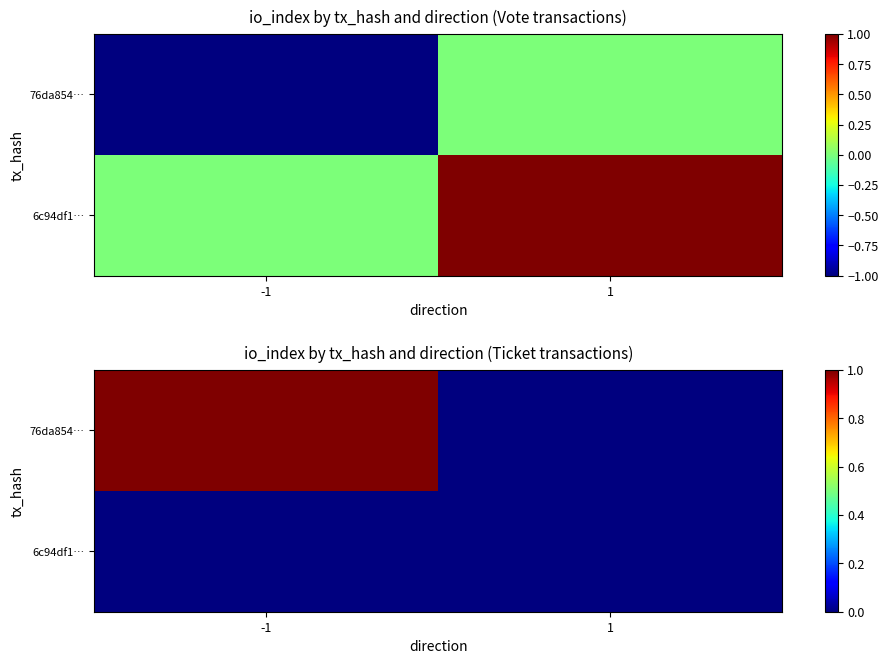

Count the 76da854… values in the range 0 to 1.

2